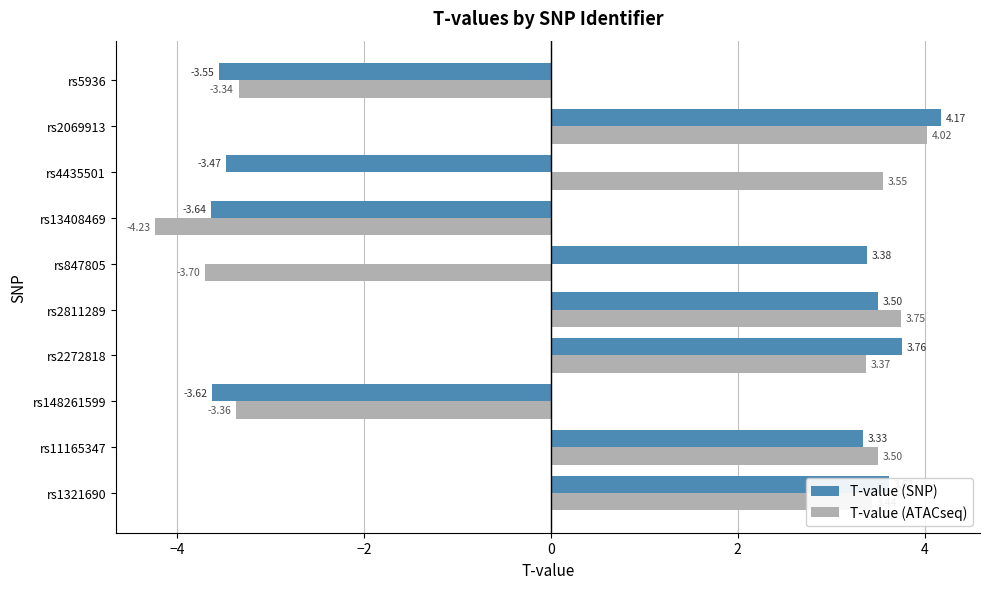

What is the total value across all series at rs5936?

-6.9